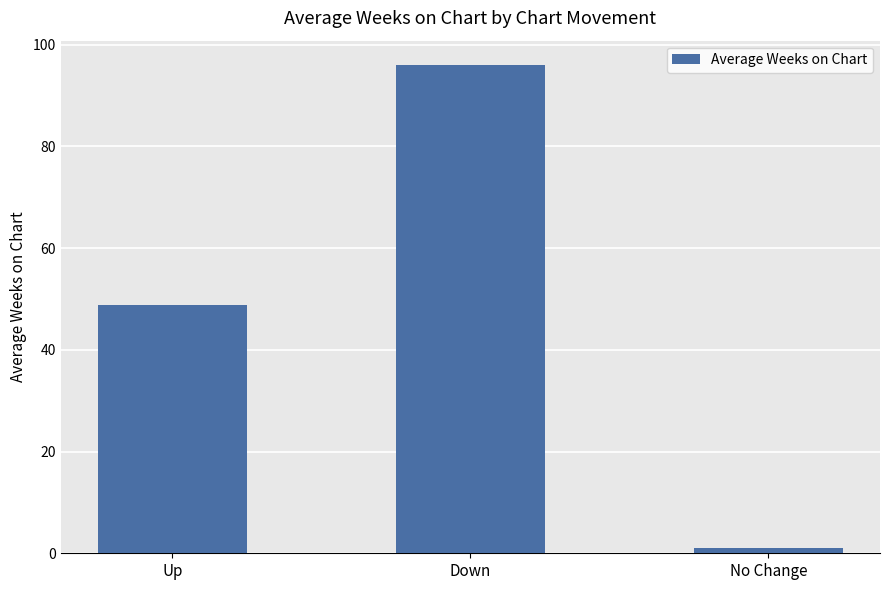

What is the difference between the second highest and minimum values?

47.8